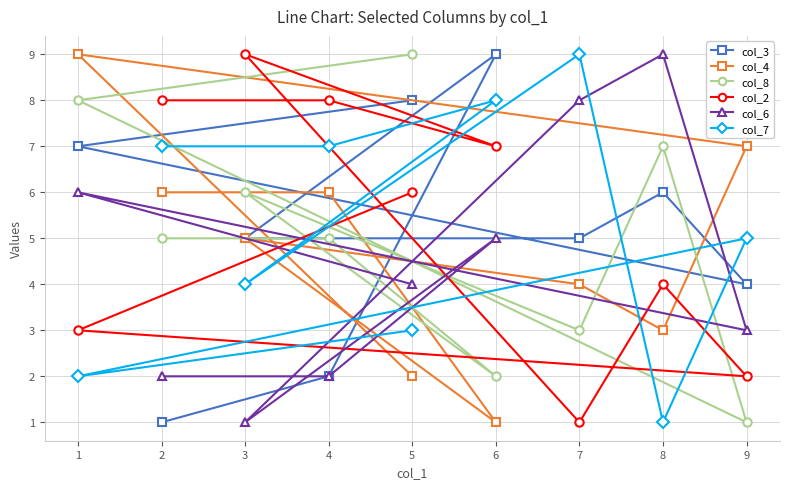

What is the maximum value shown in the chart?

9